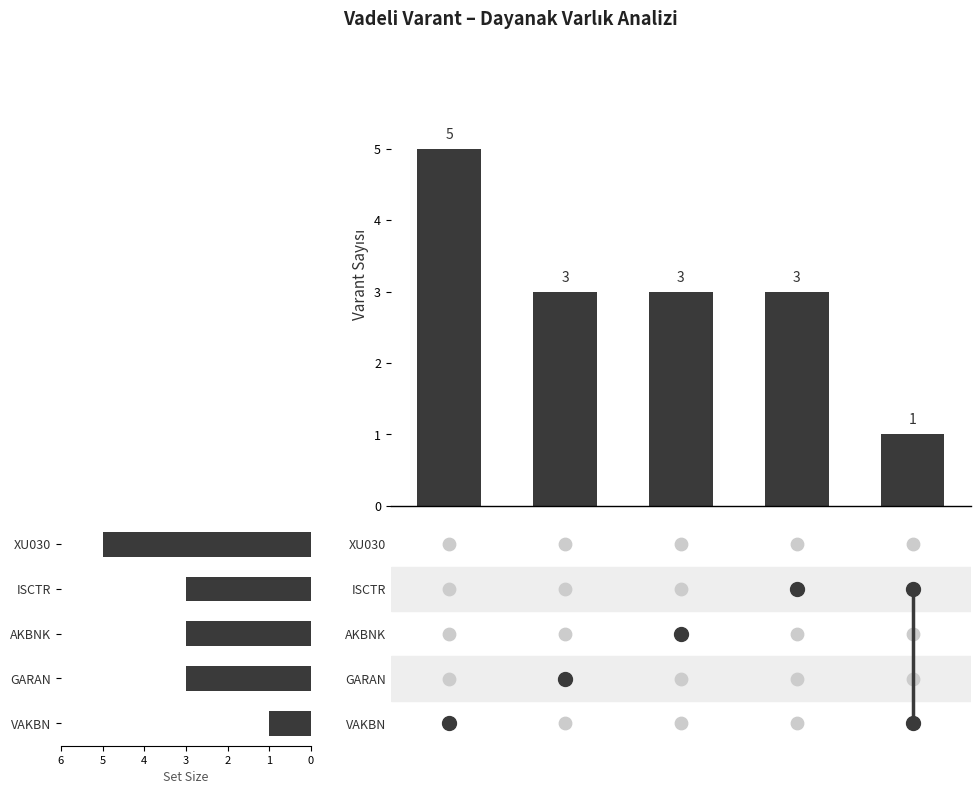

Which has a higher value, 1 or 2?

1